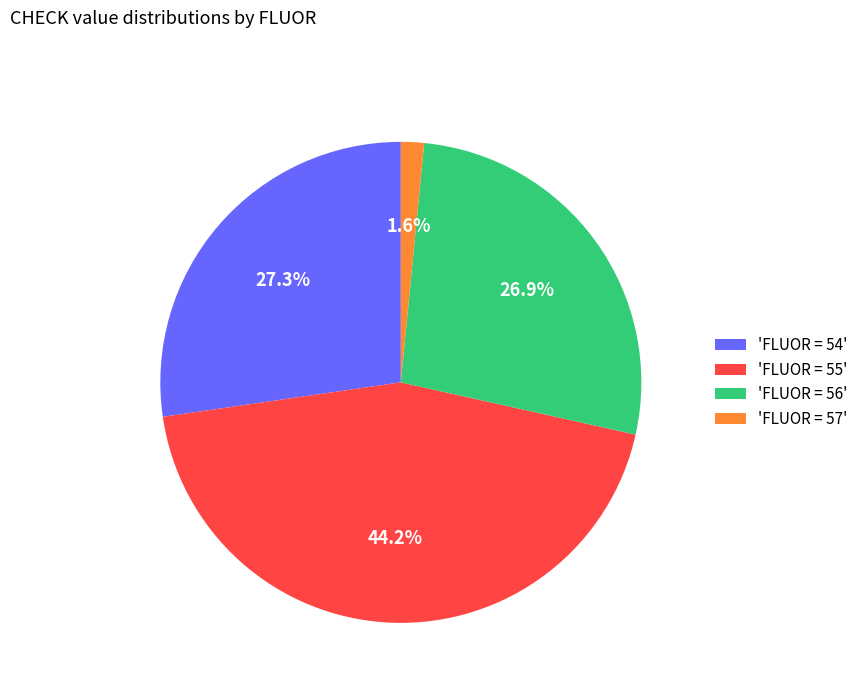

Is the sum of 'FLUOR = 54' and 'FLUOR = 55' greater than half?

Yes